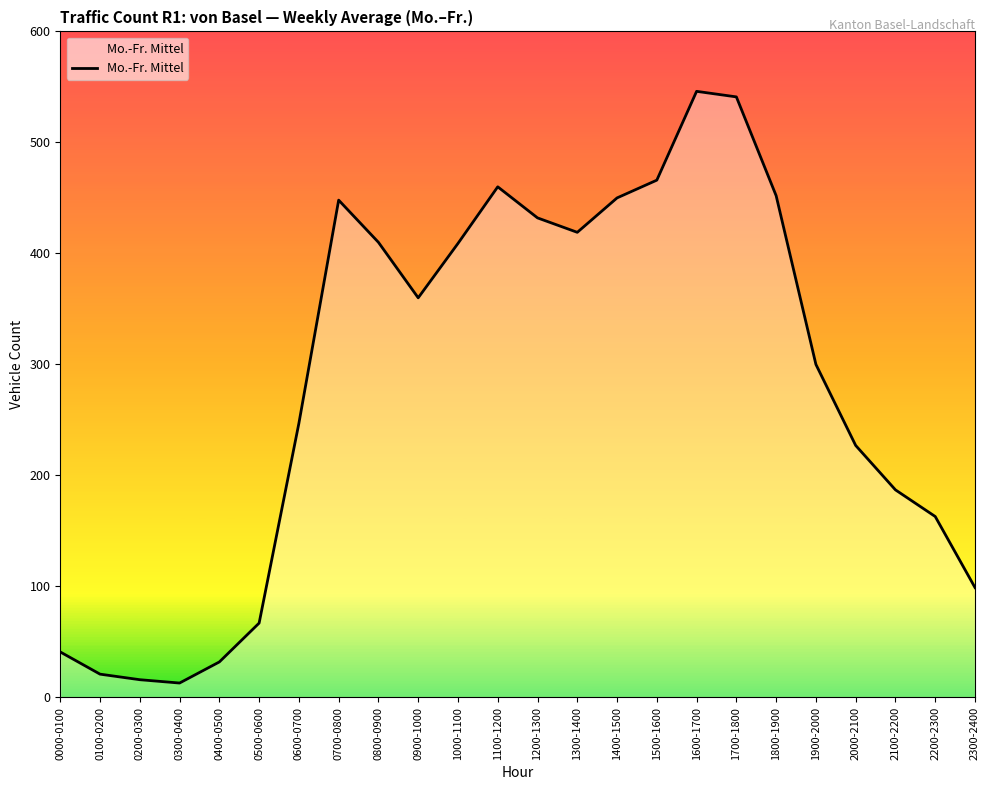

Does the chart display data point markers on the line(s)?

No